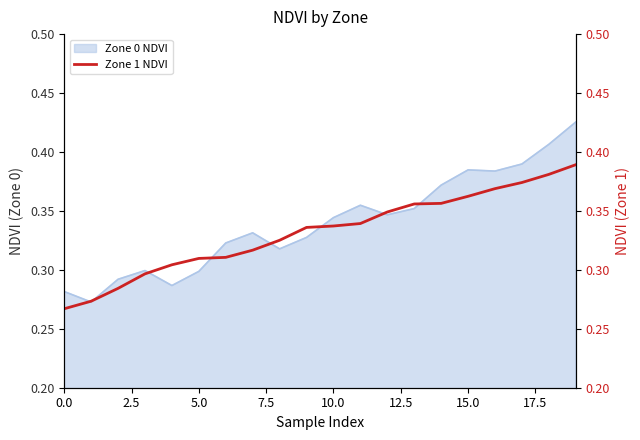

True or false: Zone 0 NDVI has a value of 0.4 at 0.0.

False